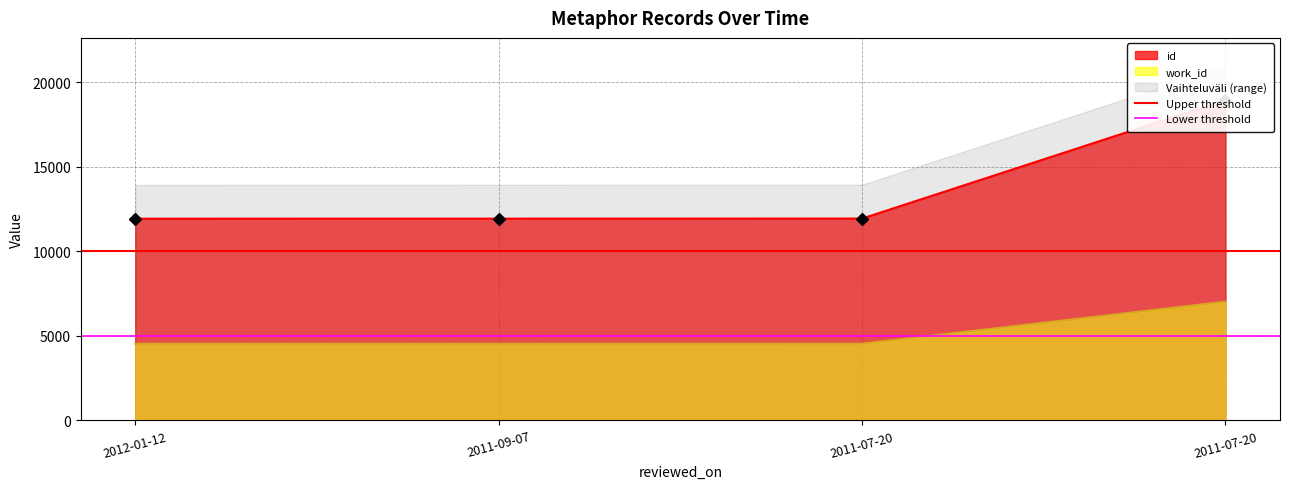

At which category does the chart reach its minimum across all series?

2012-01-12